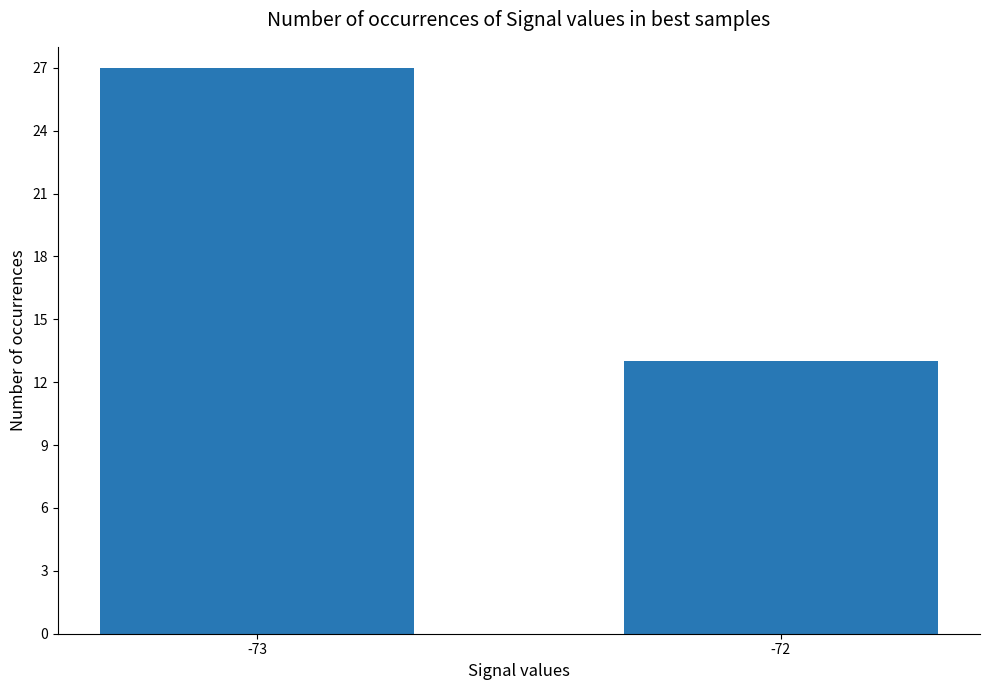

List the labels in order of value, largest first.

-73, -72